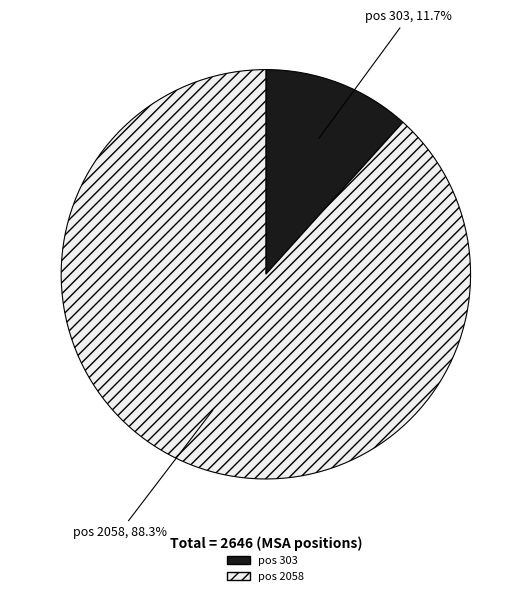

To the nearest percent, what is the difference between the largest and smallest slice percentages?

77%